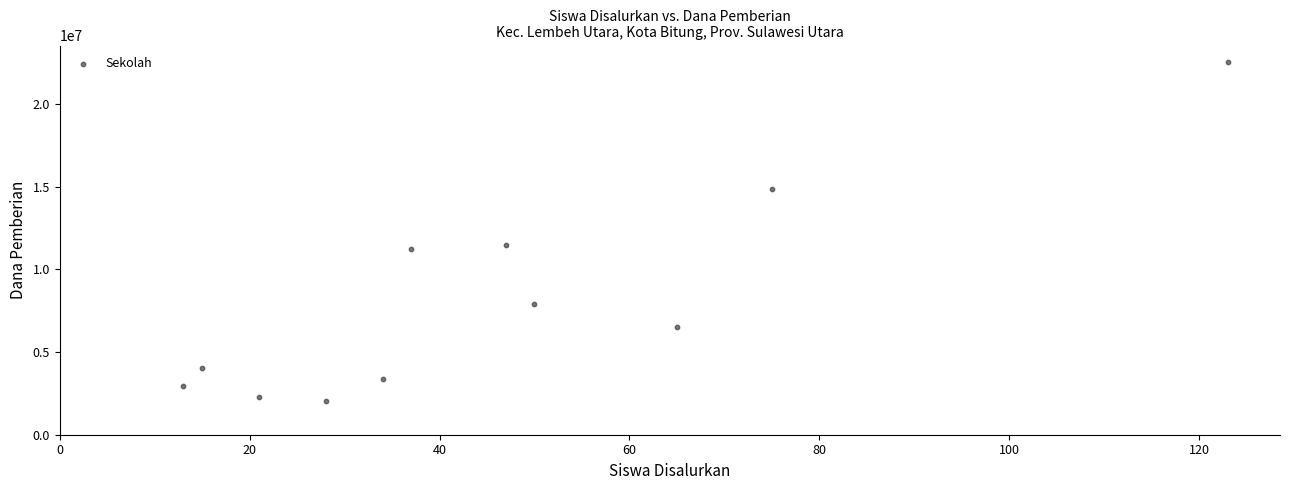

What is the average Y value?

8100000